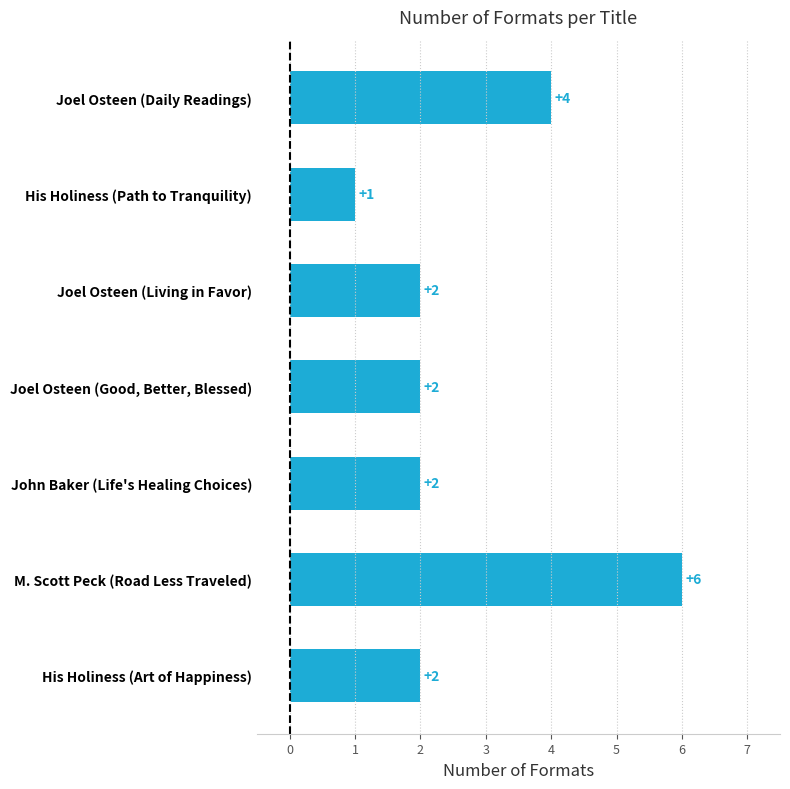

What is the approximate value at M. Scott Peck (Road Less Traveled)?

6